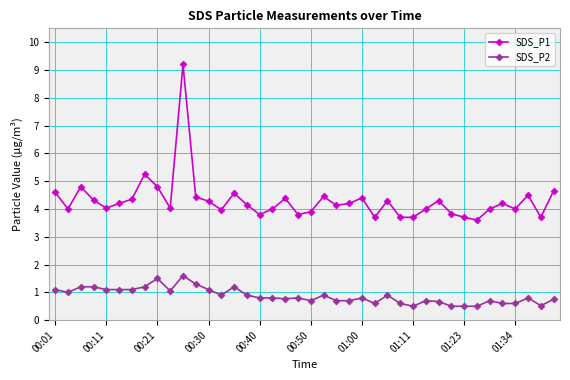

List the series in order of their overall mean, highest first.

SDS_P1, SDS_P2